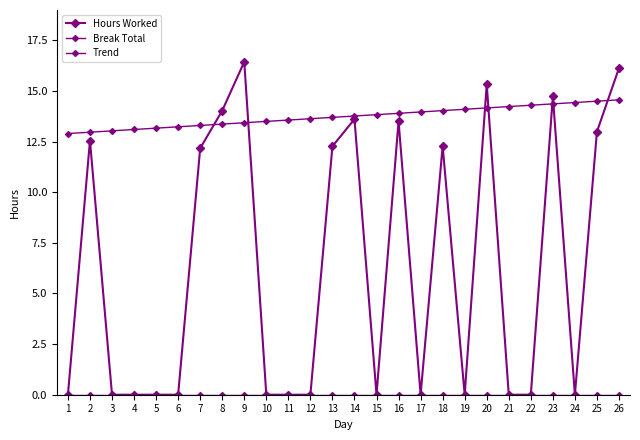

At how many categories does at least one series exceed 2?

26